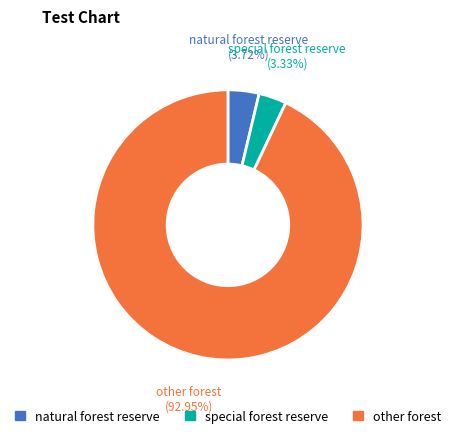

How many segments does this pie chart have?

3